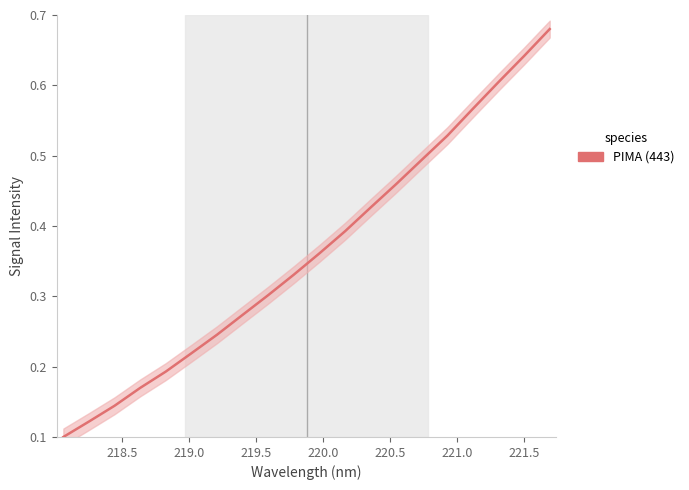

The value at 219.0 is 0.1. True or false?

False